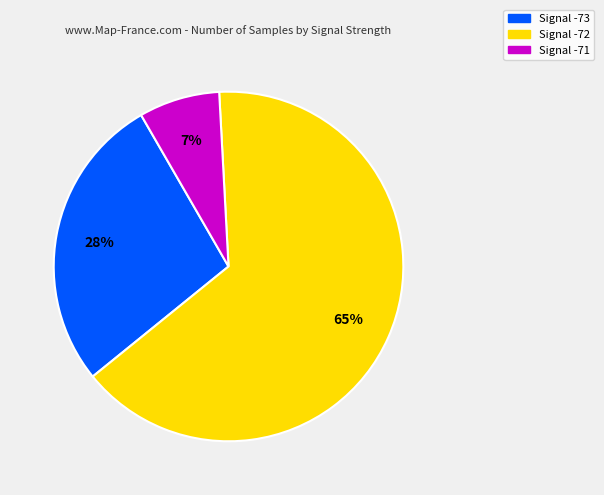

How many segments does this pie chart have?

3